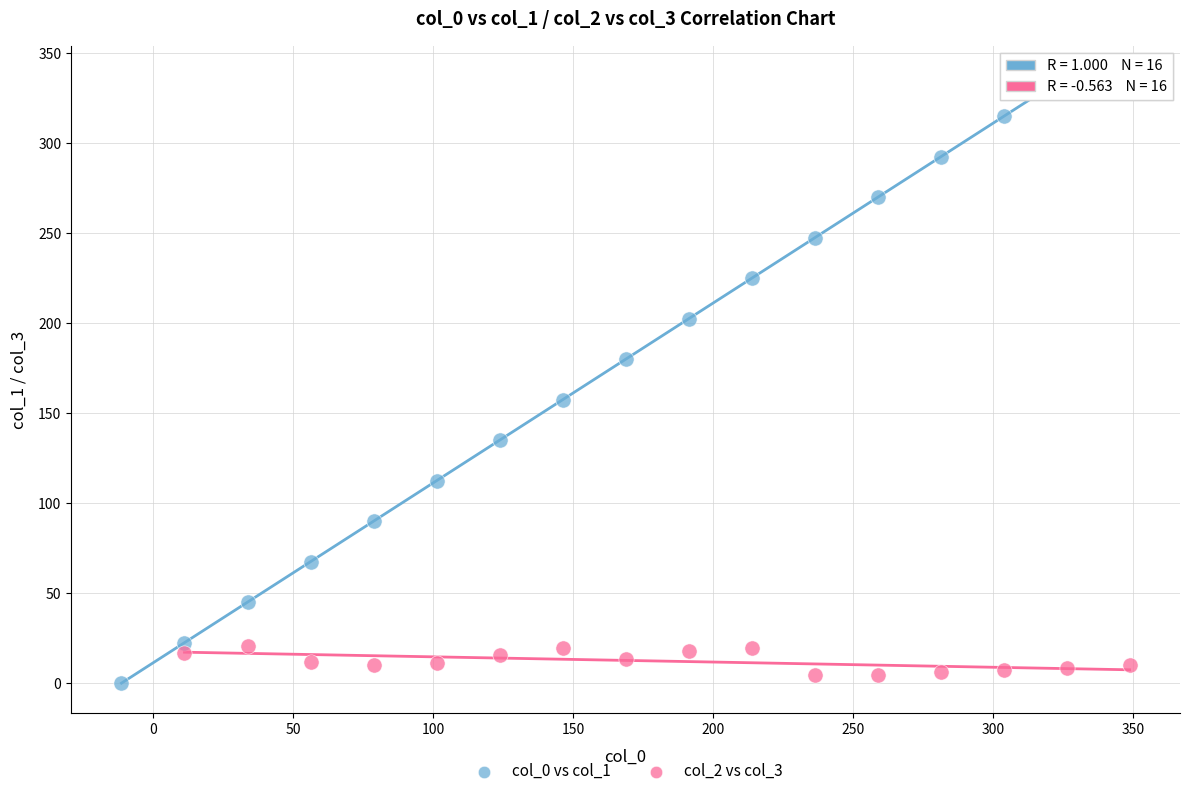

Which series has the widest spread of Y values?

col_0 vs col_1